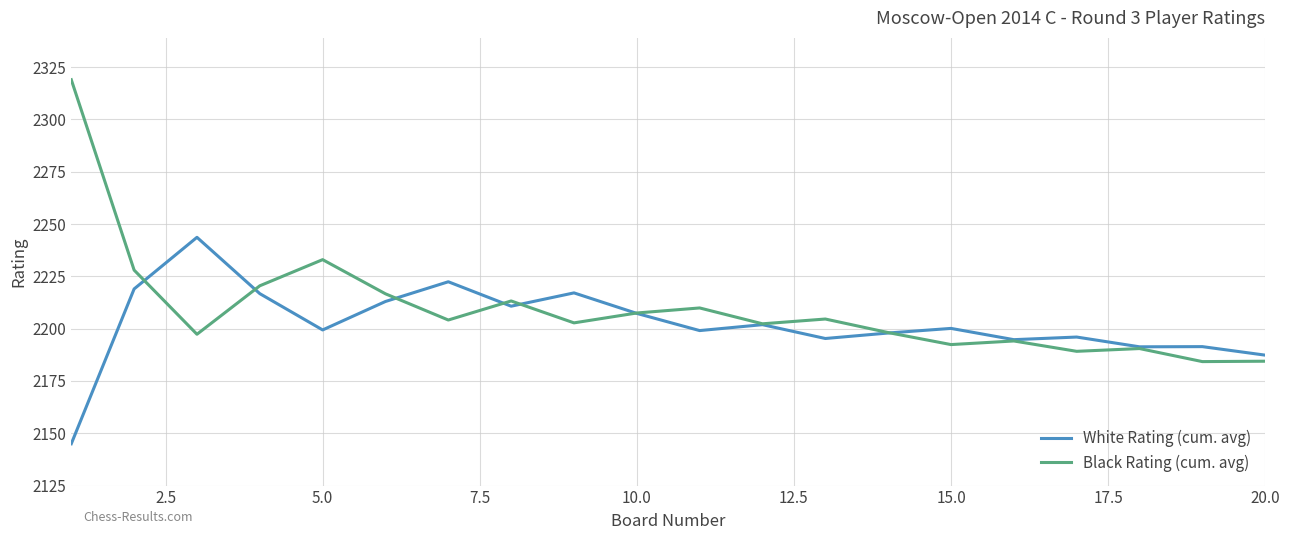

Which series has the largest range (max minus min)?

Black Rating (cum. avg)